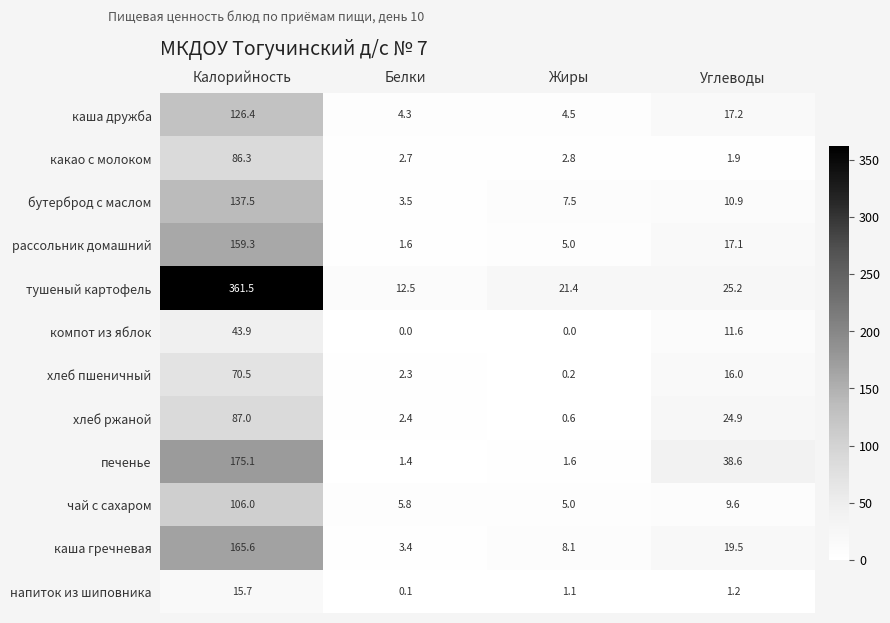

The хлеб ржаной series shows 11.8 at Углеводы. True or false?

False